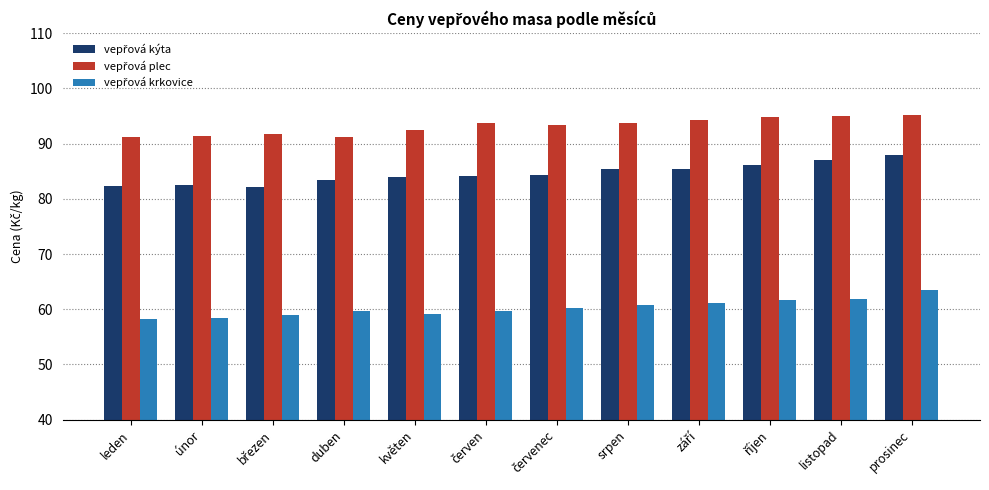

What is the minimum value shown in the chart?

58.3